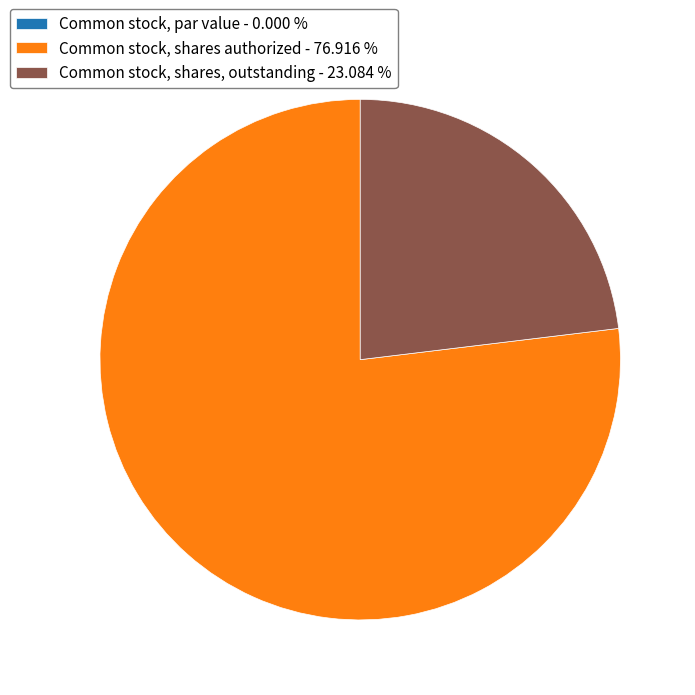

Does any single category account for the majority?

Yes